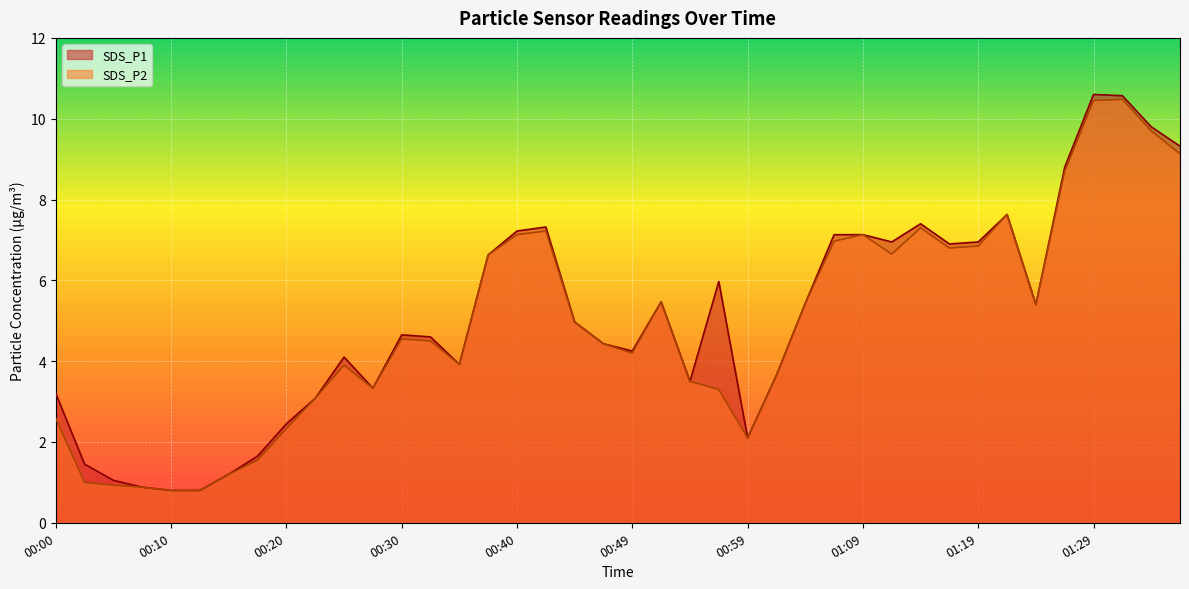

What are all the series names shown in the legend?

SDS_P1, SDS_P2